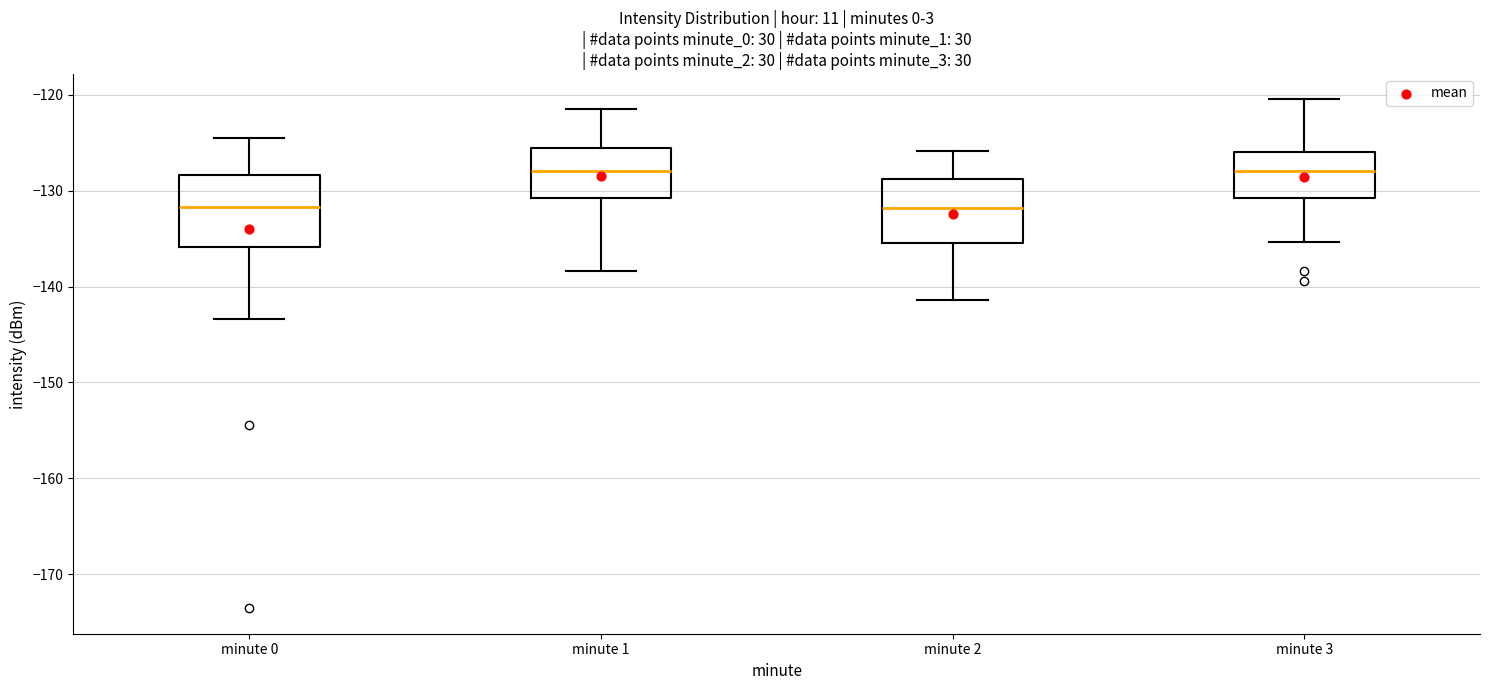

Reading left to right, transcribe this box plot: for each box, give where its median line is, the range the box spans, and where its two whiskers end, as read against the y-axis. The values are not printed on the chart, so give them approximately, as read against the axis.

minute 0: median -132, box -136 to -128, whiskers -143 to -124
minute 1: median -128, box -131 to -126, whiskers -138 to -121
minute 2: median -132, box -135 to -129, whiskers -141 to -126
minute 3: median -128, box -131 to -126, whiskers -135 to -120